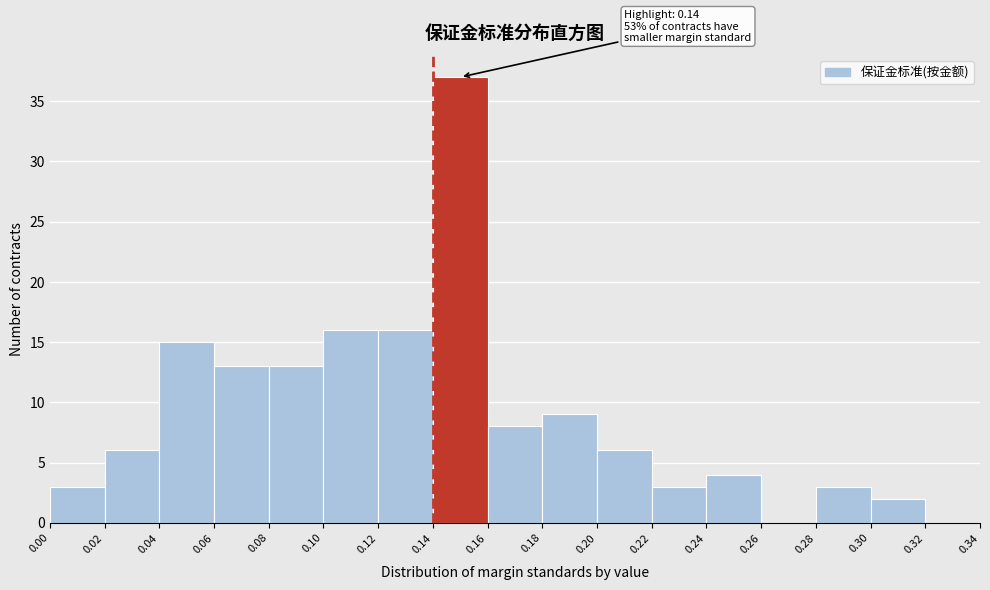

Over which range of the x-axis is the bar tallest?

0.14 to 0.16